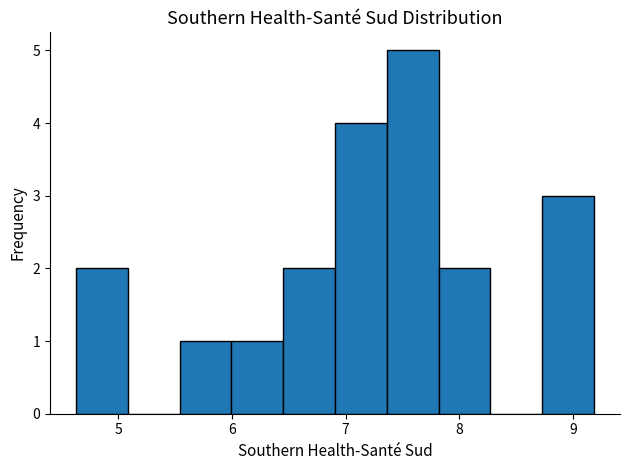

What is the height of the bar covering 4.6 to 5.1 on the x-axis? Neither the bar edges nor the heights are printed on the chart, so give them approximately, as read against the axes.

2